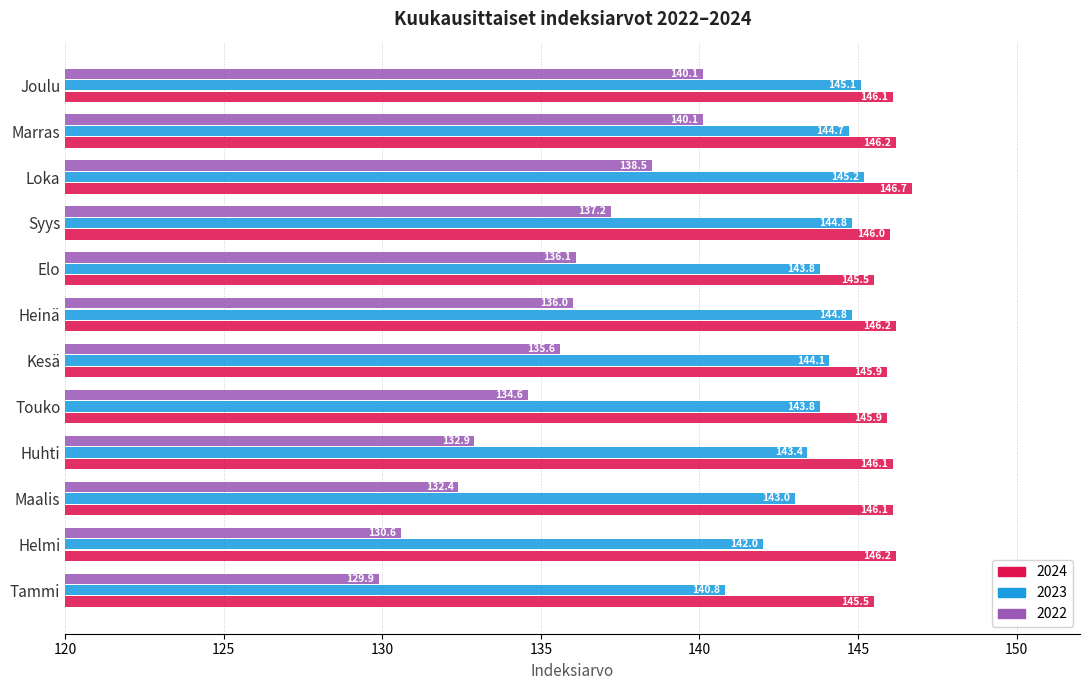

List the series in order of their peak value, highest first.

2024, 2023, 2022